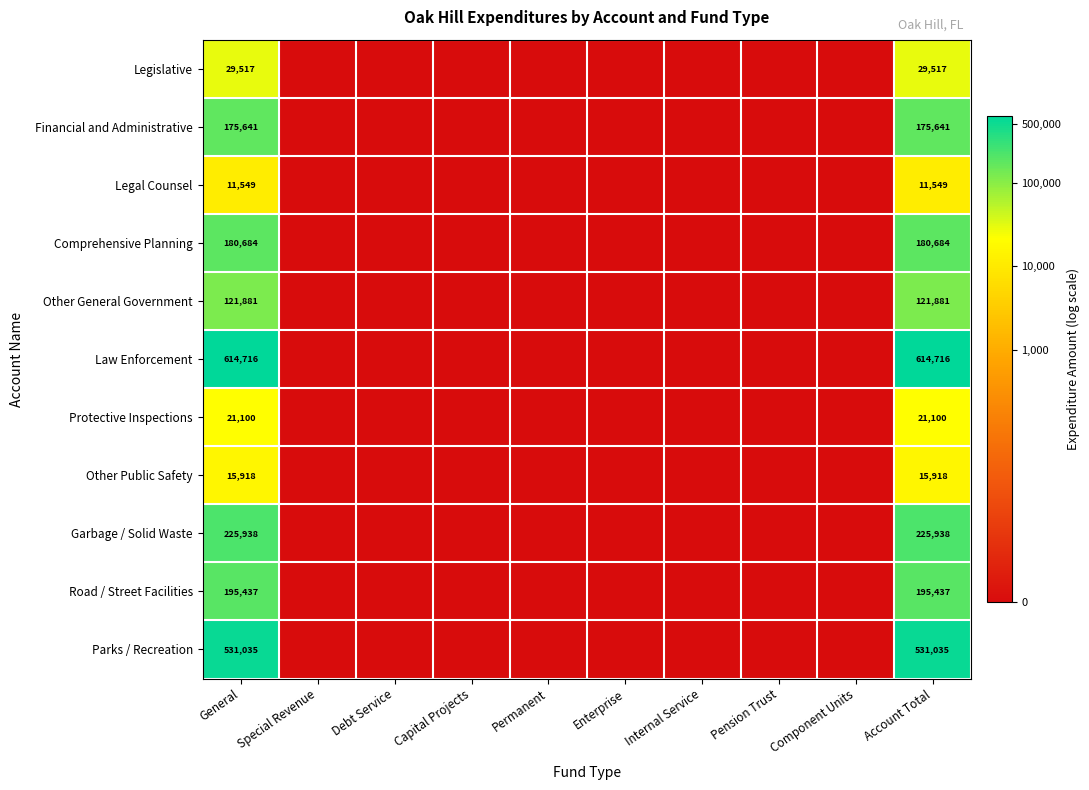

What is the spread (max minus min) of values at General?

603167